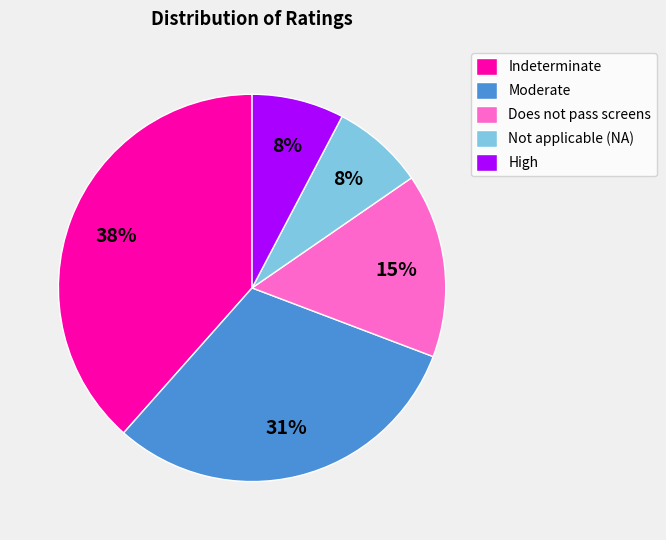

Which category has the biggest portion of the pie?

Indeterminate